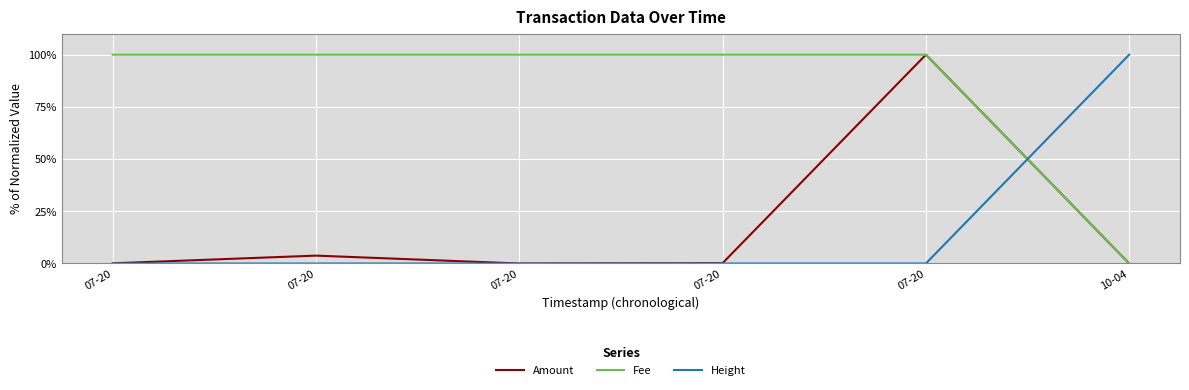

Which series has the largest total across all categories?

Fee